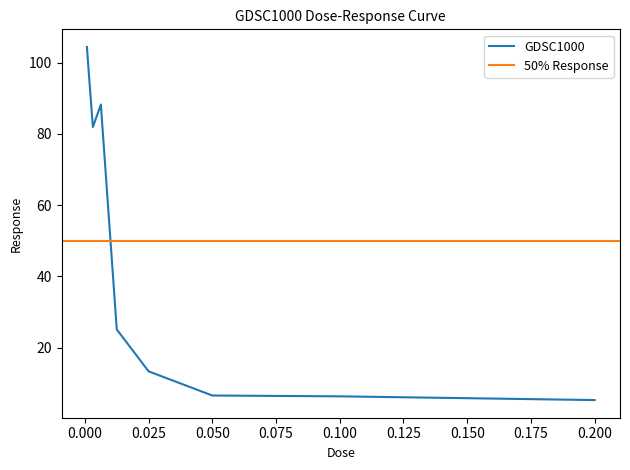

What is the label of the 1st point from the right?

0.2